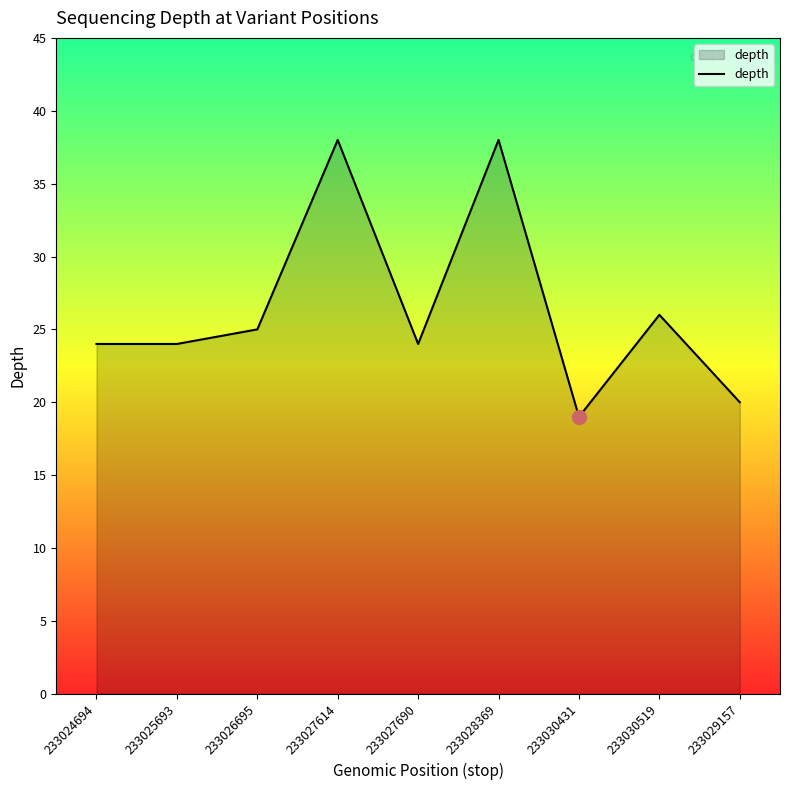

The chart shows a value of 14 at 233025693. True or false?

False